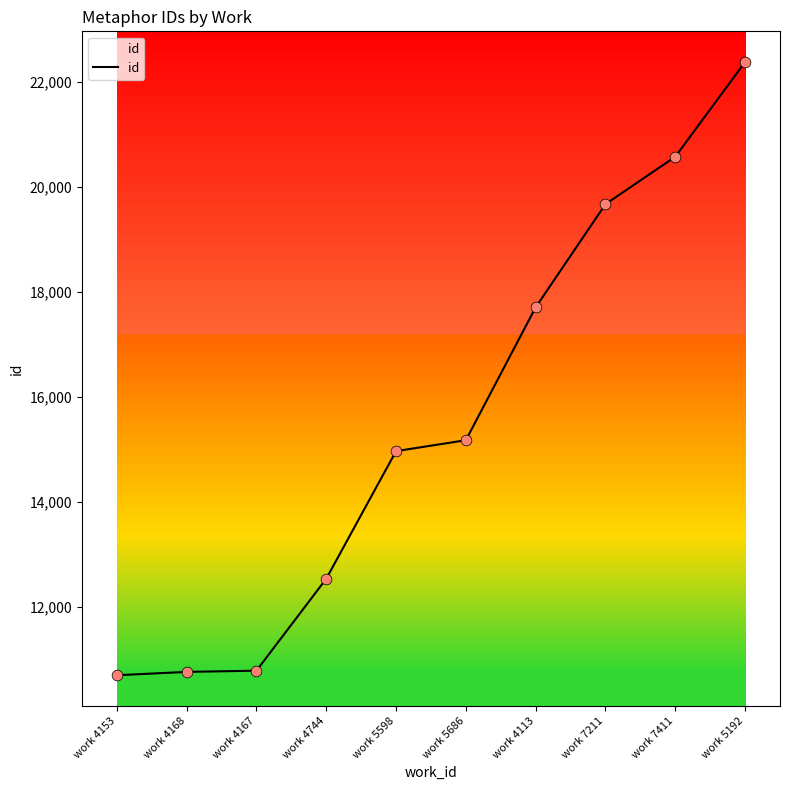

What is the change in value from work 5686 to work 5192?

+7206